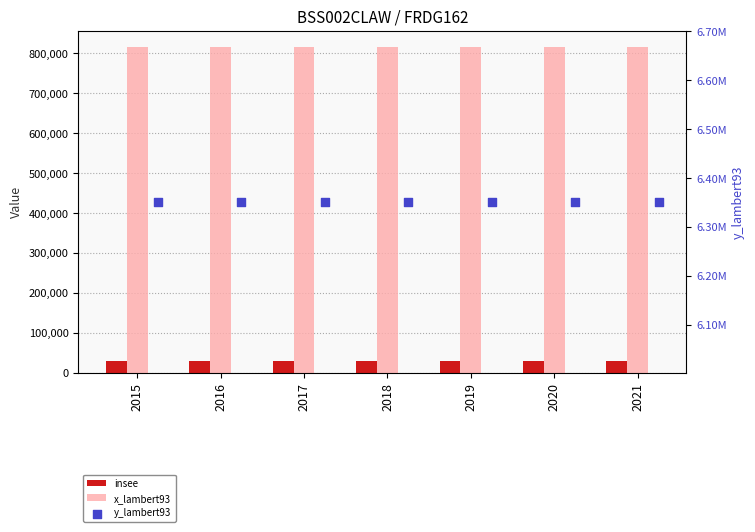

Is the value of x_lambert93 at 2017 greater than the value of insee at 2020?

Yes